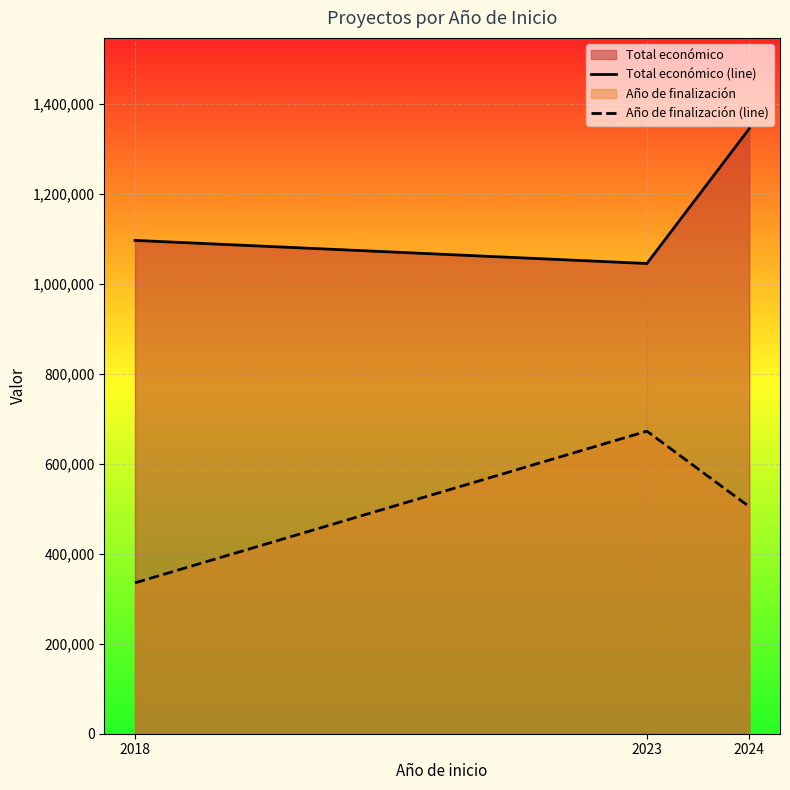

The Año de finalización (line) series shows 504907.9 at 2024. True or false?

True